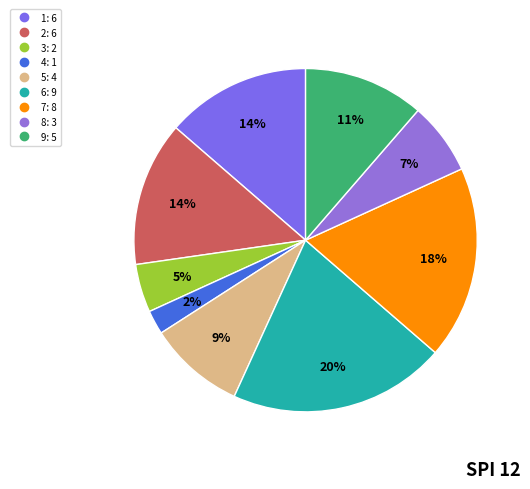

What percentage is the 8 slice, to the nearest percent?

7%